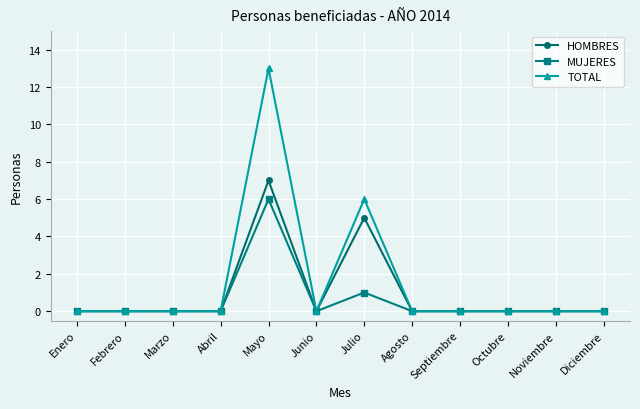

The HOMBRES series shows 0 at Abril. True or false?

True